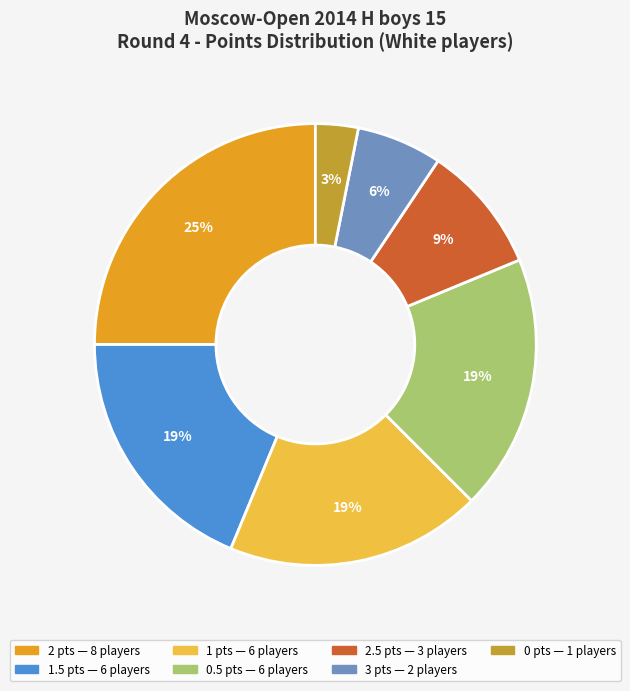

To the nearest percent, what is the average slice percentage?

14%